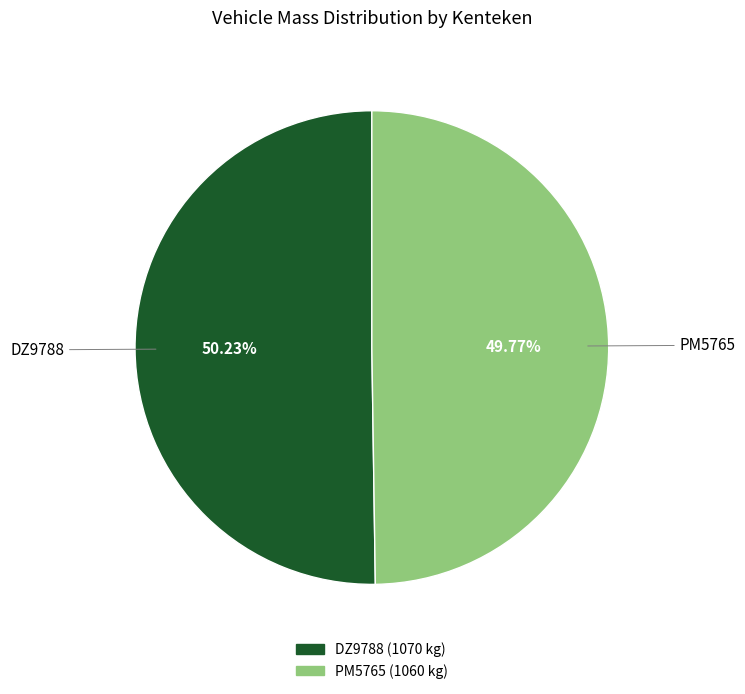

To the nearest percent, what portion does PM5765 represent?

50%